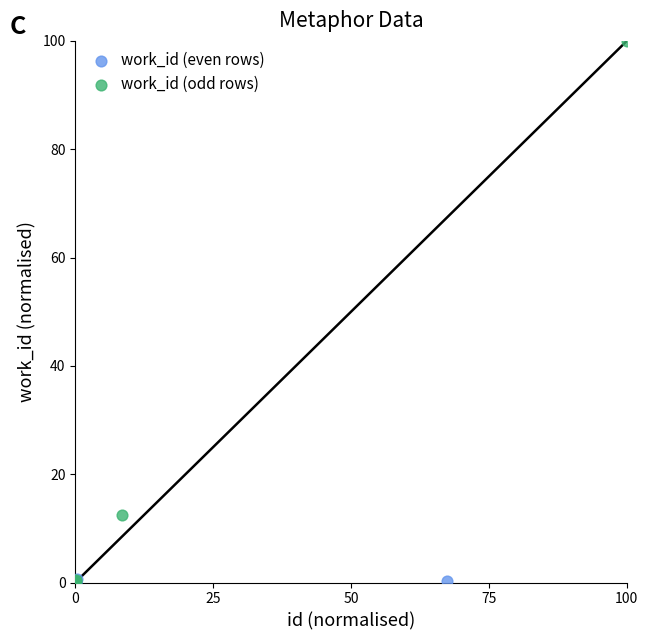

Which series contains the highest Y value?

work_id (odd rows)